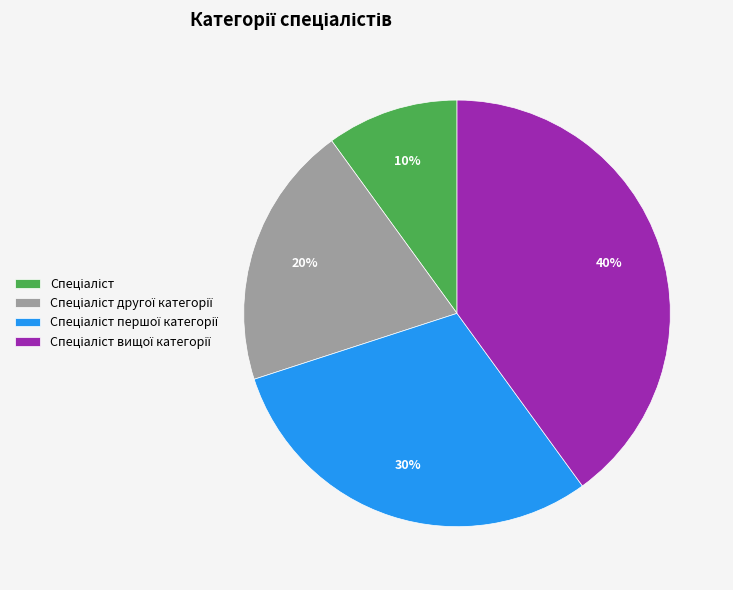

To the nearest percent, what is the difference between the largest and smallest slice percentages?

30%